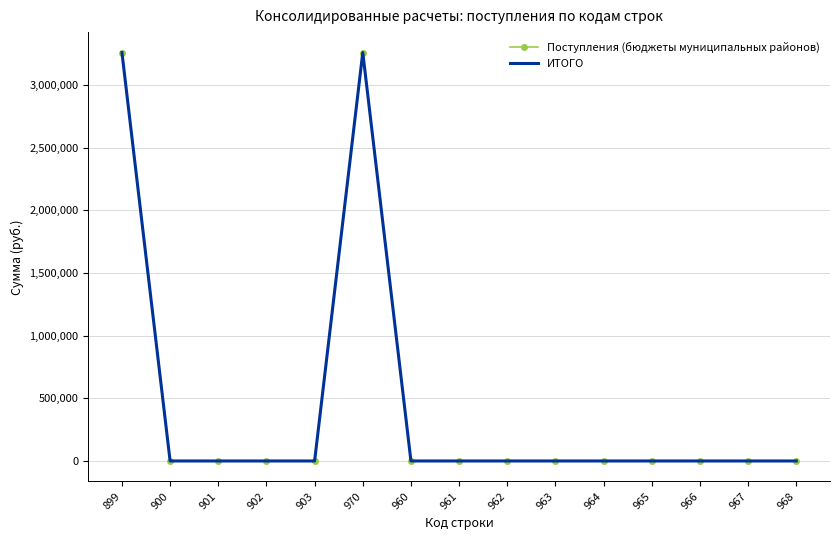

Rank the categories by ИТОГО value from highest to lowest.

899, 970, 900, 901, 902, 903, 960, 961, 962, 963, 964, 965, 966, 967, 968